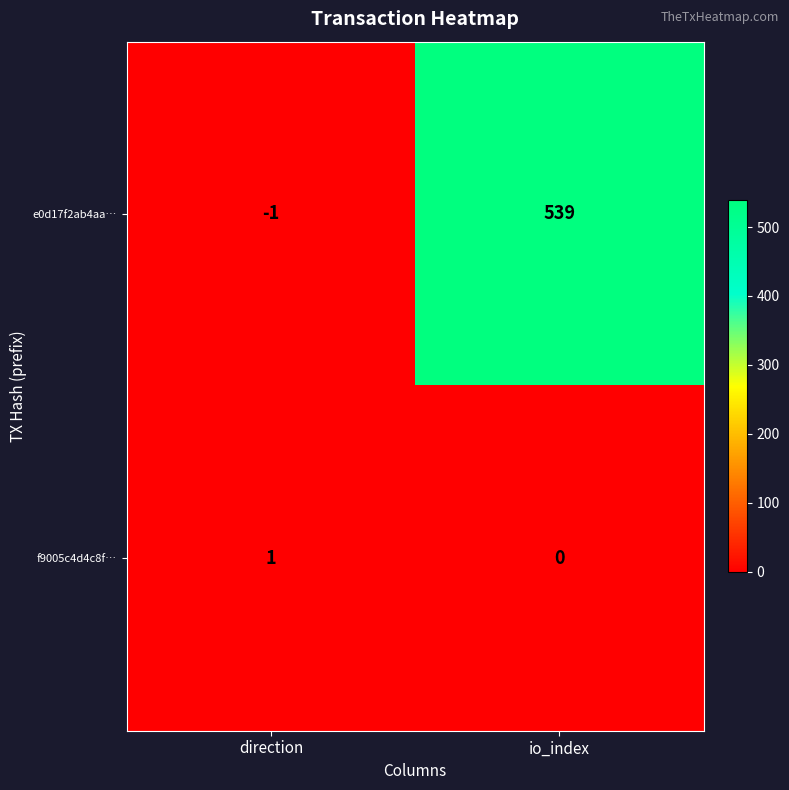

At which category is the sum across all series the highest?

io_index